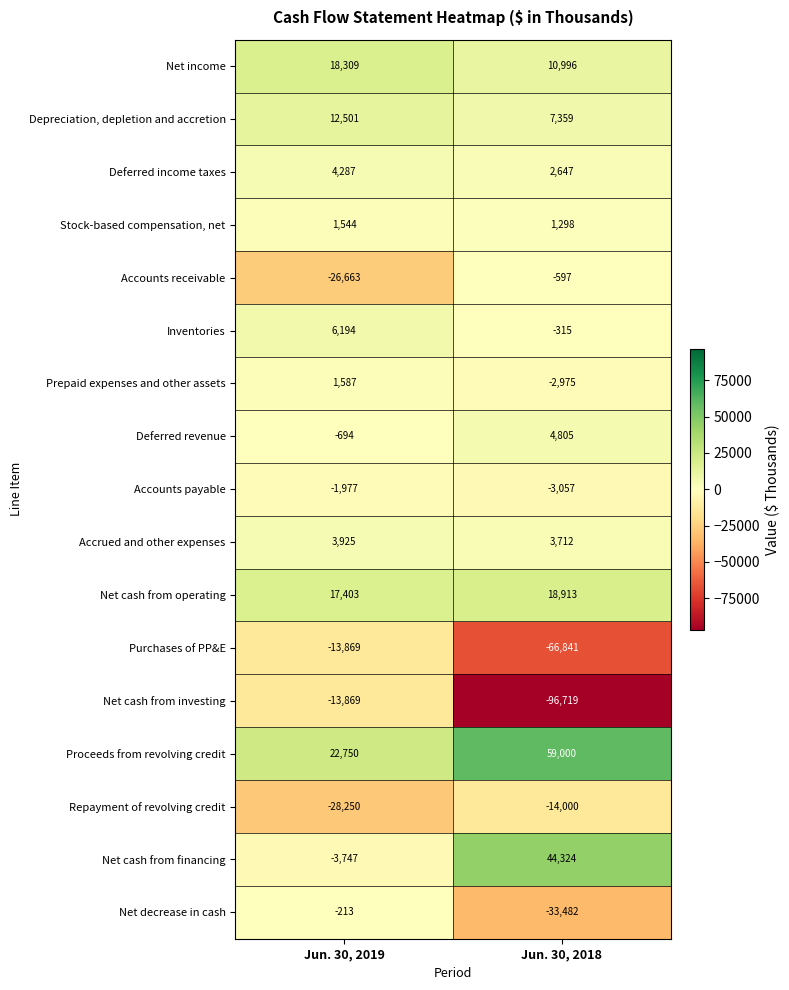

What is the difference between the highest and lowest values at Jun. 30, 2018?

155719